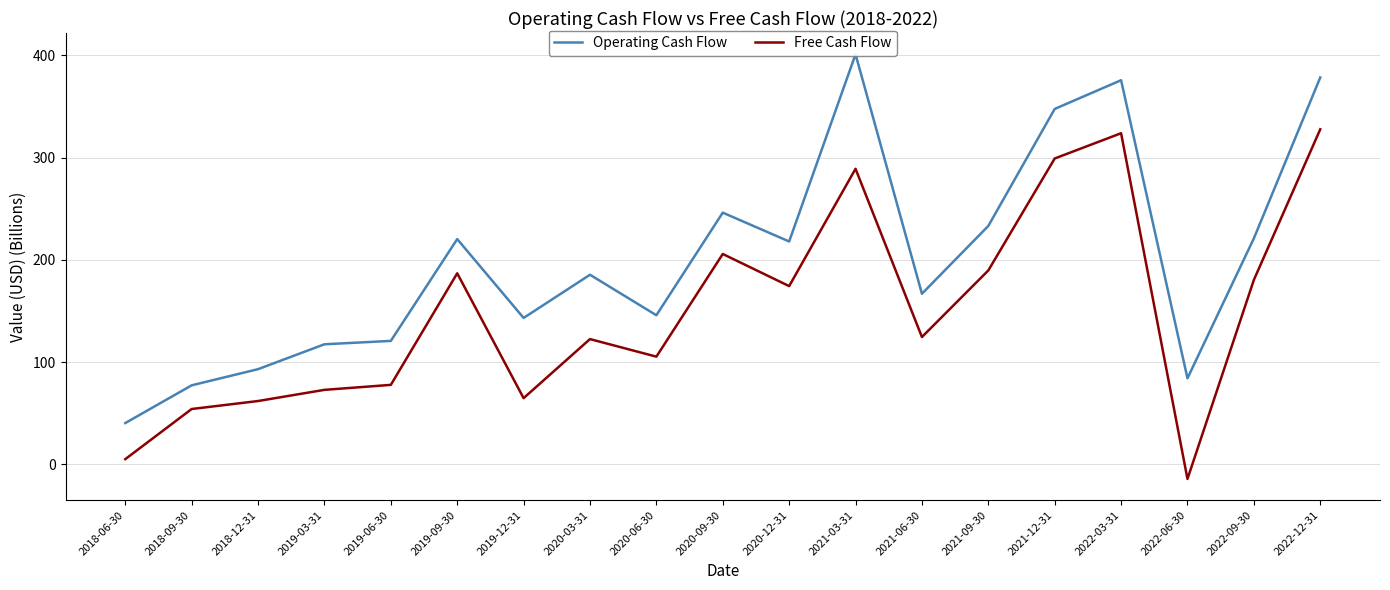

What is the greatest value displayed?

401.0